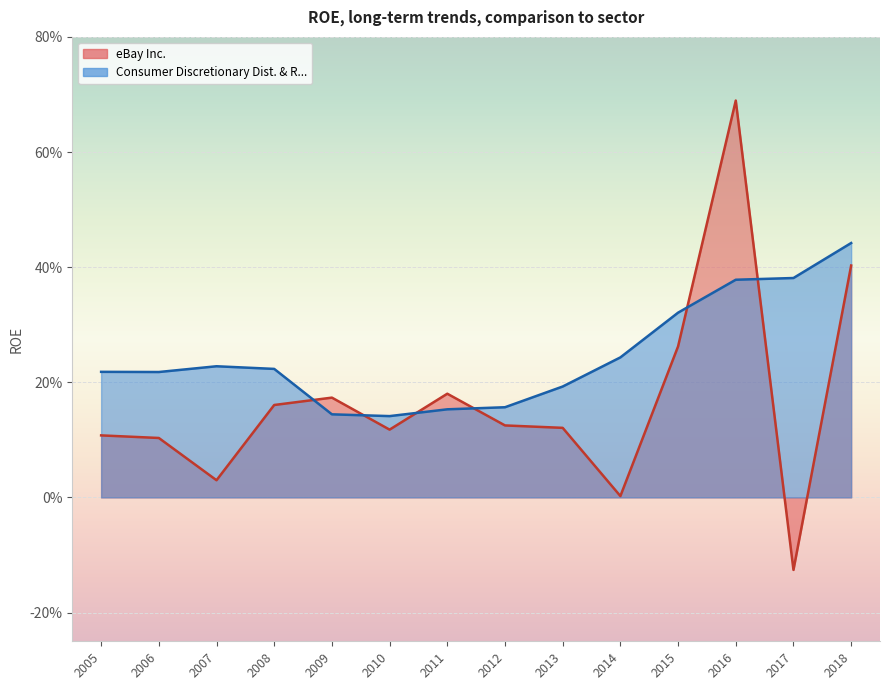

How many values in eBay Inc. are above zero?

13